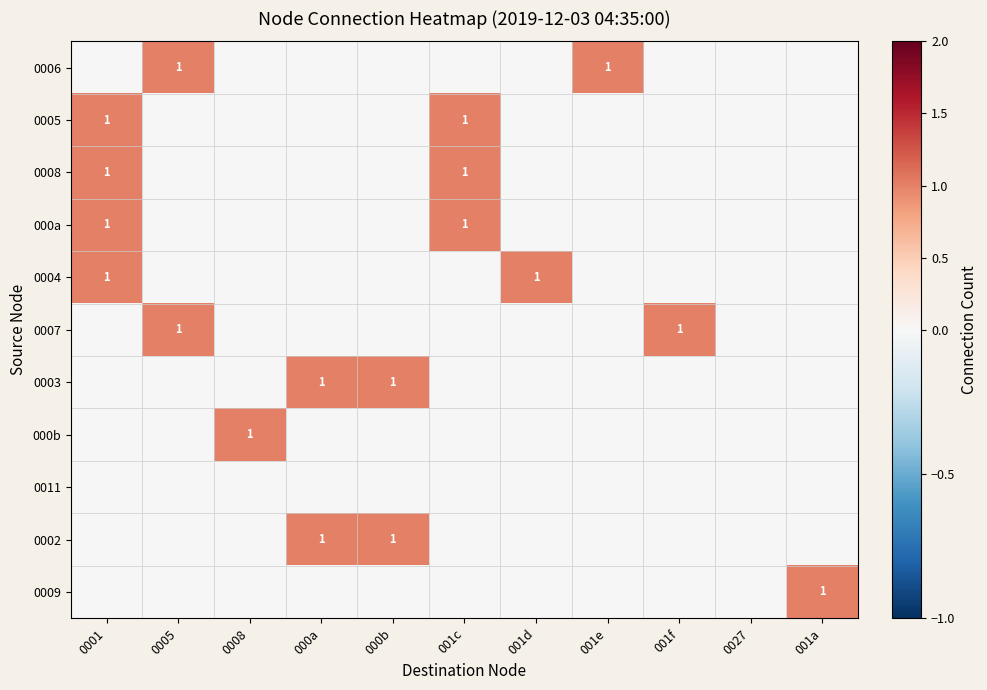

Is it true that 0008 equals 0 at 001c?

False